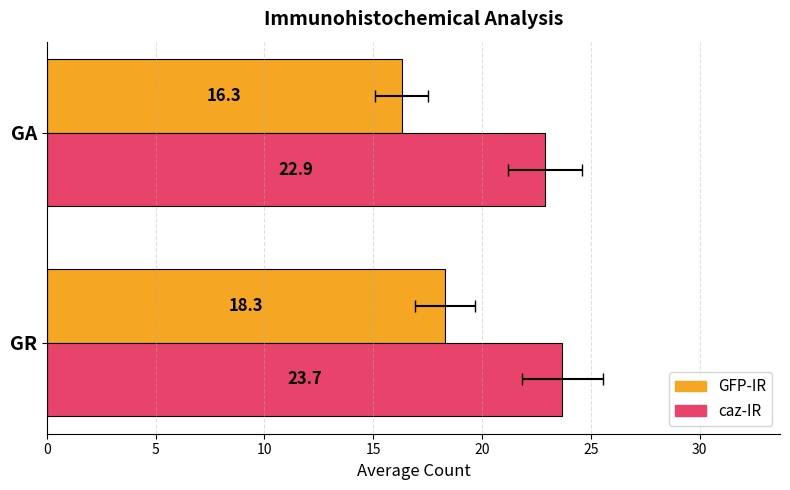

What is the smallest value displayed?

16.3